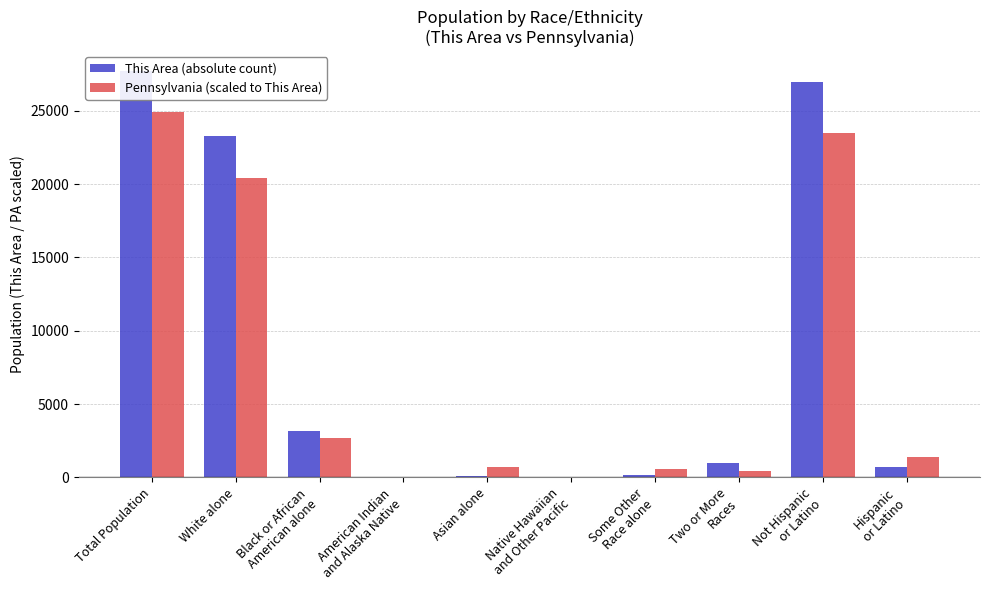

What position from the right is Some Other
Race alone?

4